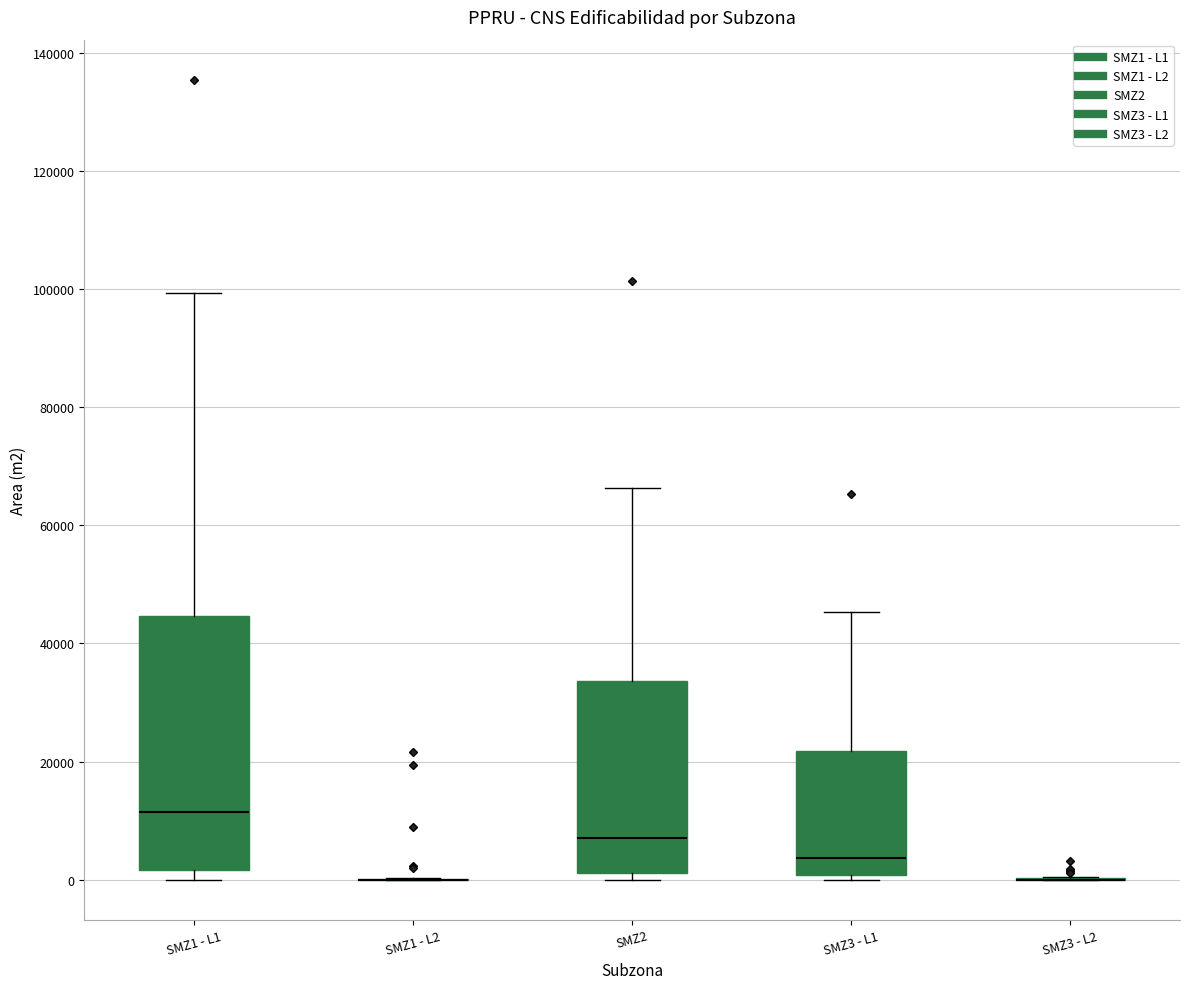

Comparing the boxes themselves (not the whiskers), which one is the tallest?

SMZ1 - L1